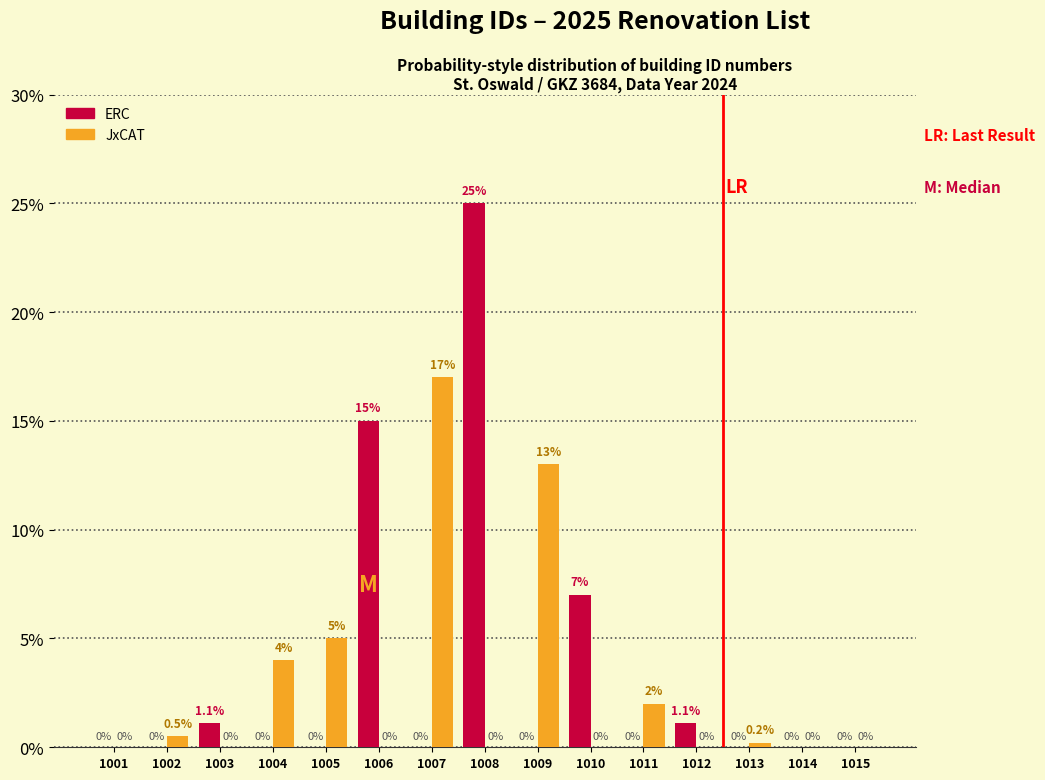

Reading right to left, extract all data points from this chart.

ERC: 1015=0.0	1014=0.0	1013=0.0	1012=1.1	1011=0.0	1010=7.0	1009=0.0	1008=25.0	1007=0.0	1006=15.0	1005=0.0	1004=0.0	1003=1.1	1002=0.0	1001=0.0
JxCAT: 1015=0.0	1014=0.0	1013=0.2	1012=0.0	1011=2.0	1010=0.0	1009=13.0	1008=0.0	1007=17.0	1006=0.0	1005=5.0	1004=4.0	1003=0.0	1002=0.5	1001=0.0